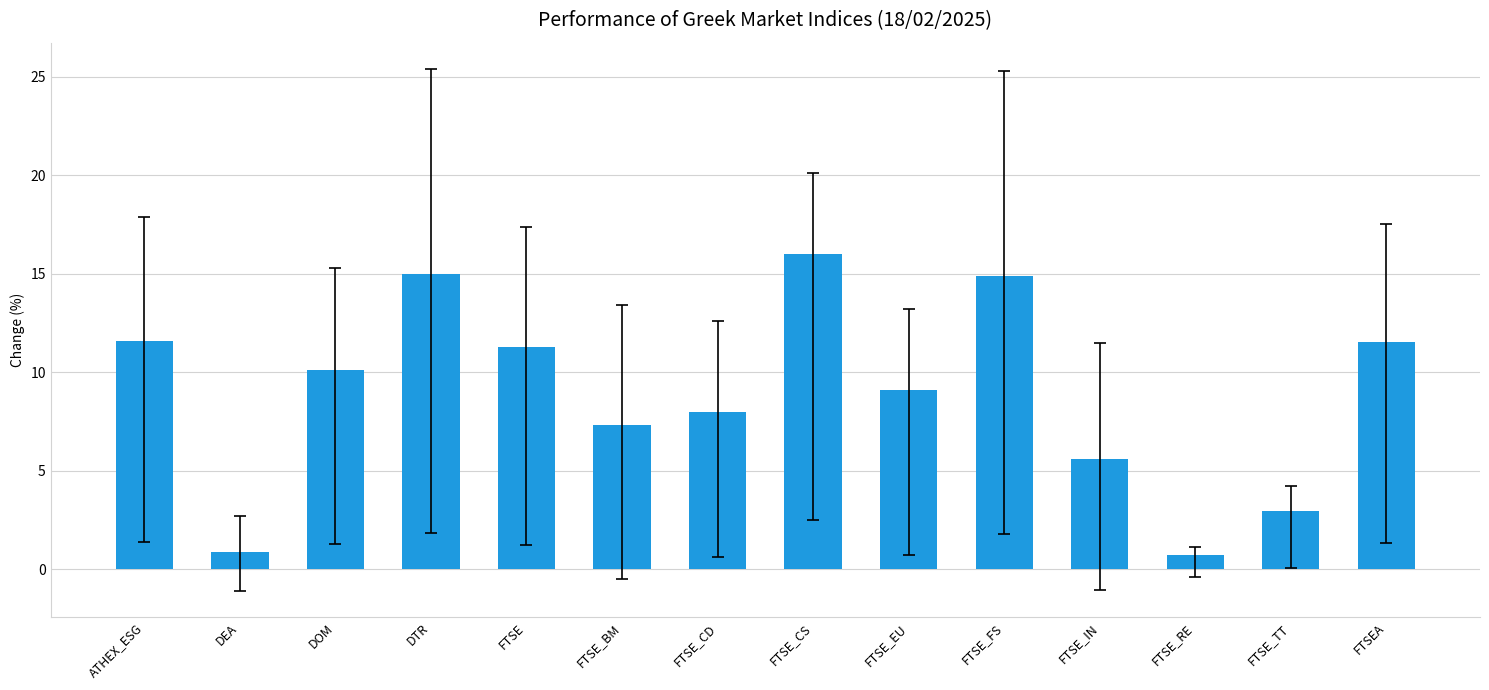

What is the label of the 13th bar from the left?

FTSE_TT